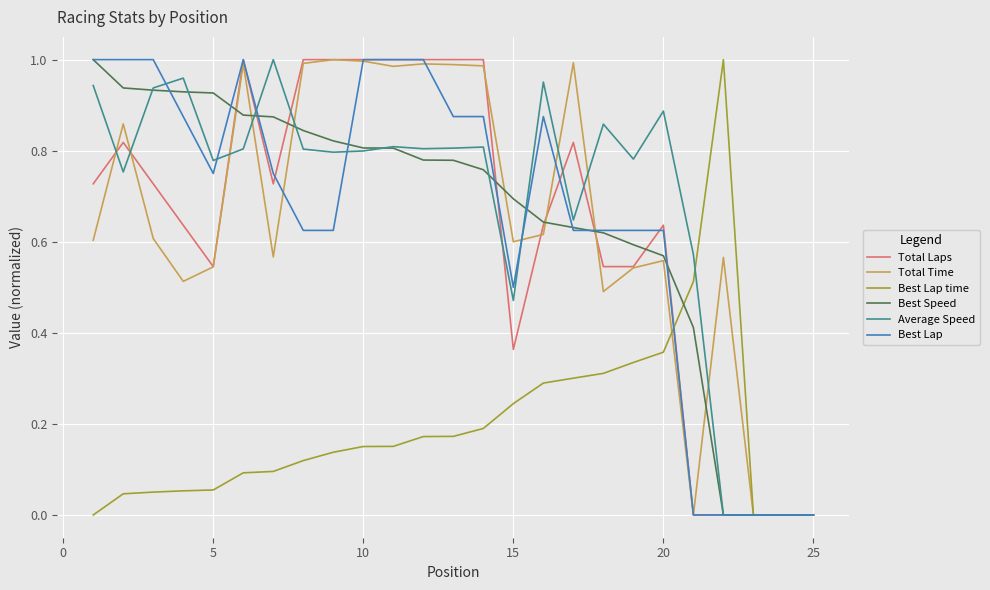

What are all the series names shown in the legend?

Total Laps, Total Time, Best Lap time, Best Speed, Average Speed, Best Lap